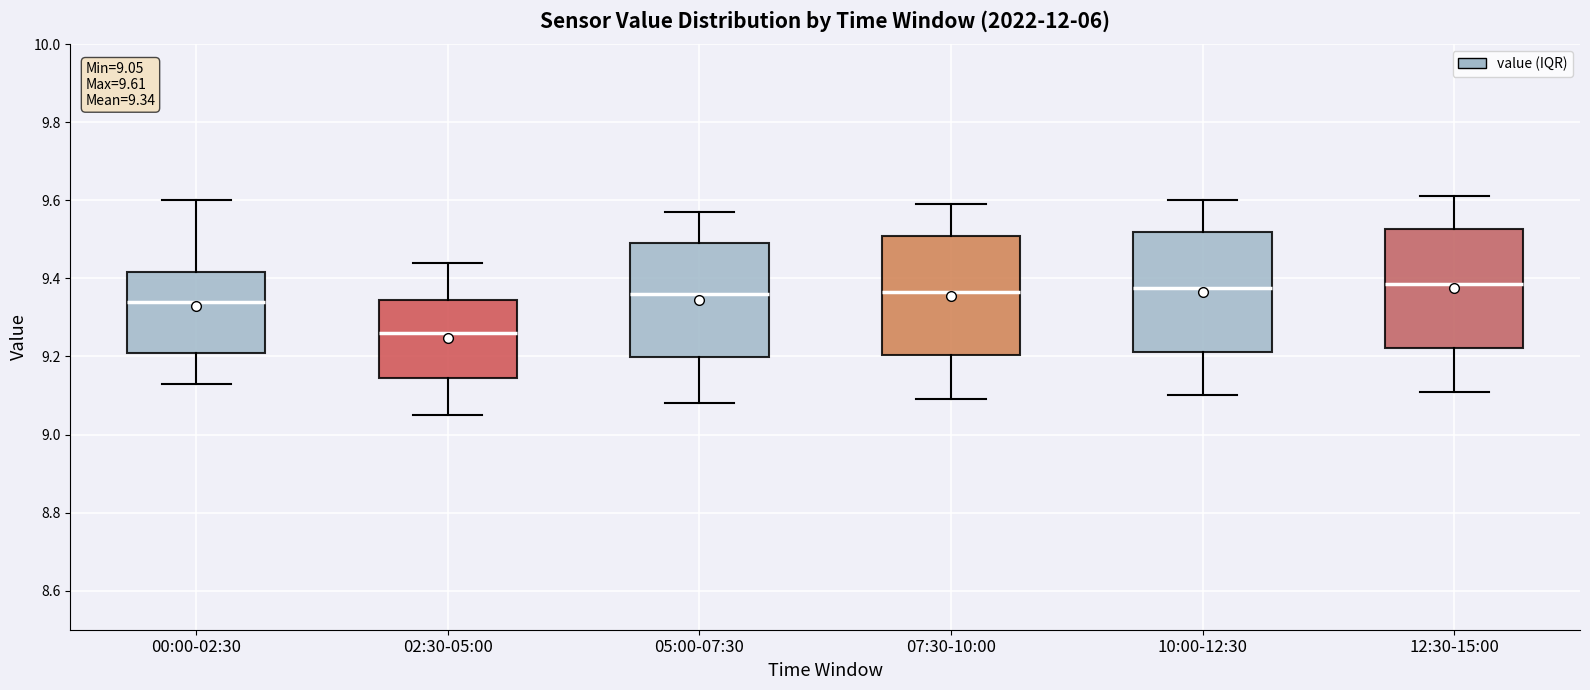

Which box's median line is the lowest?

02:30-05:00